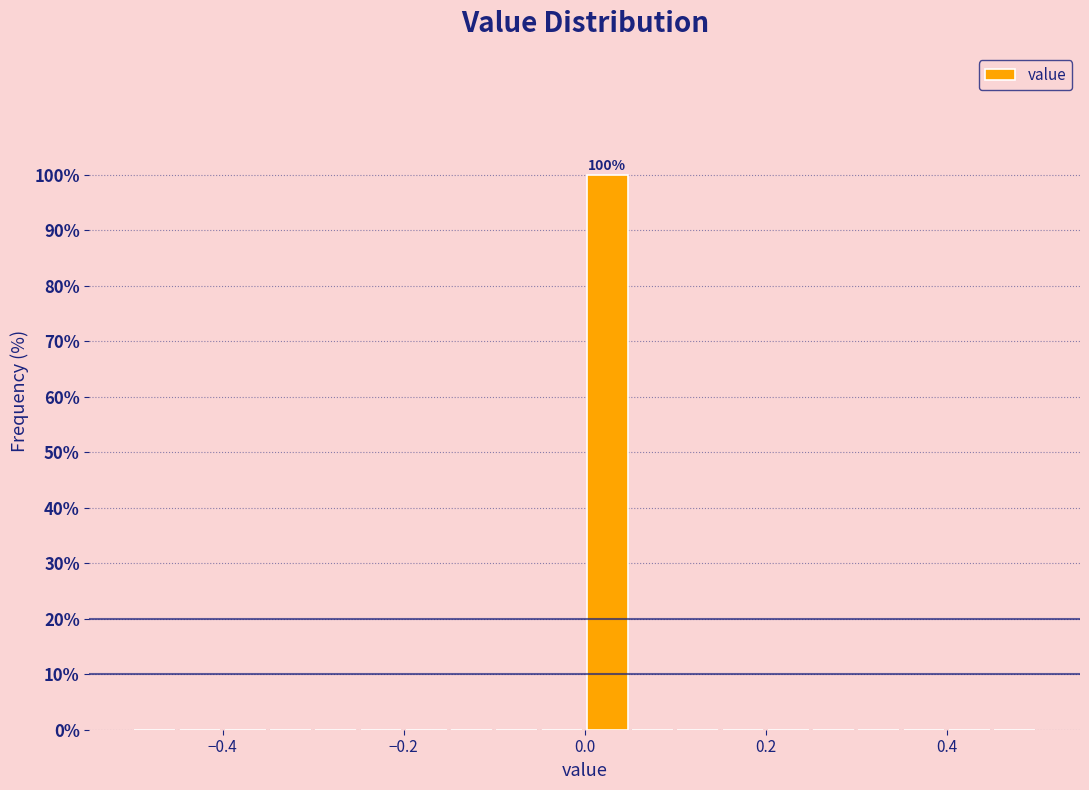

Around what value on the x-axis is the tallest bar? Give the approximate position of its centre, as read against the axis.

0.02